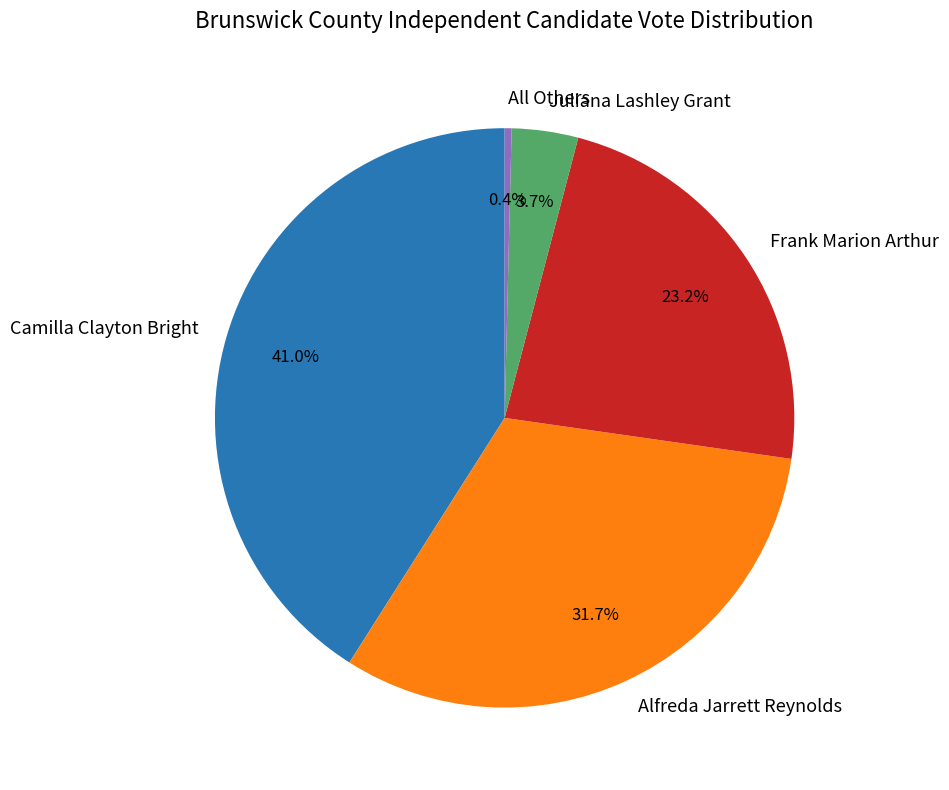

What is the ratio of the value at Juliana Lashley Grant to the value at All Others?

9.6